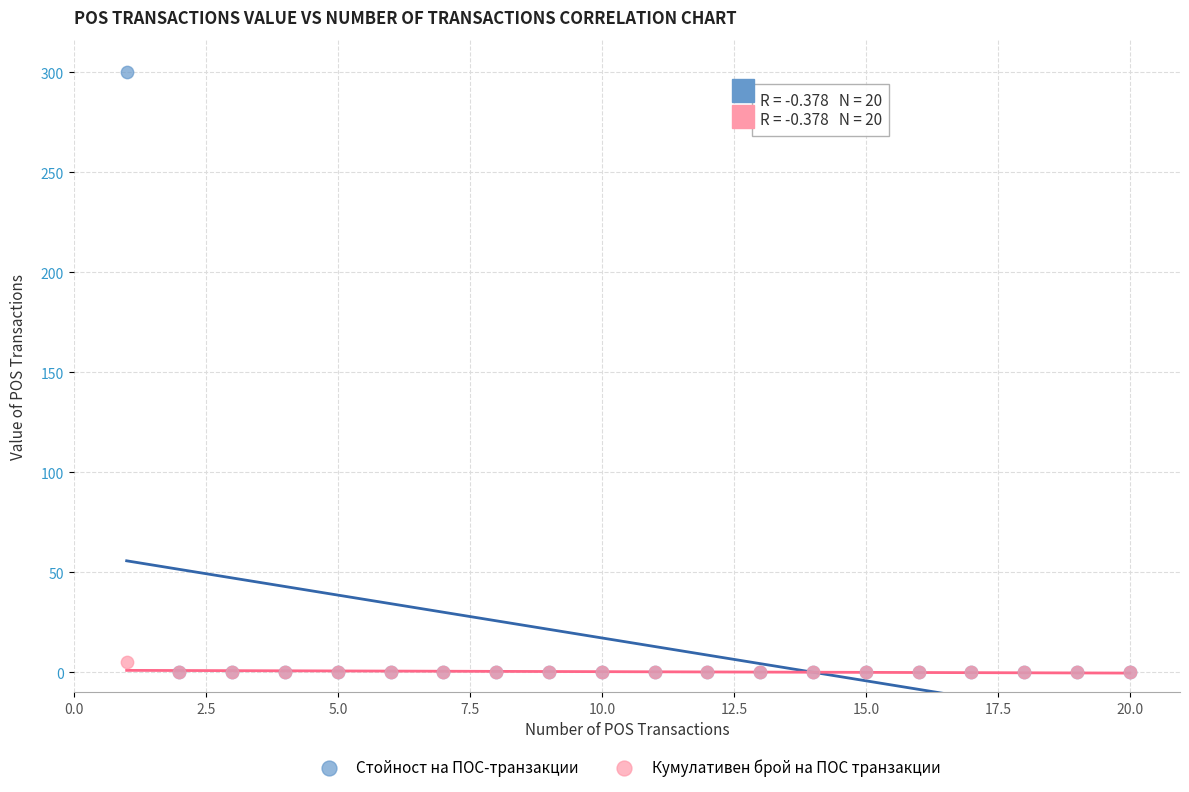

What are all the series names shown in the legend?

Стойност на ПОС-транзакции, Кумулативен брой на ПОС транзакции